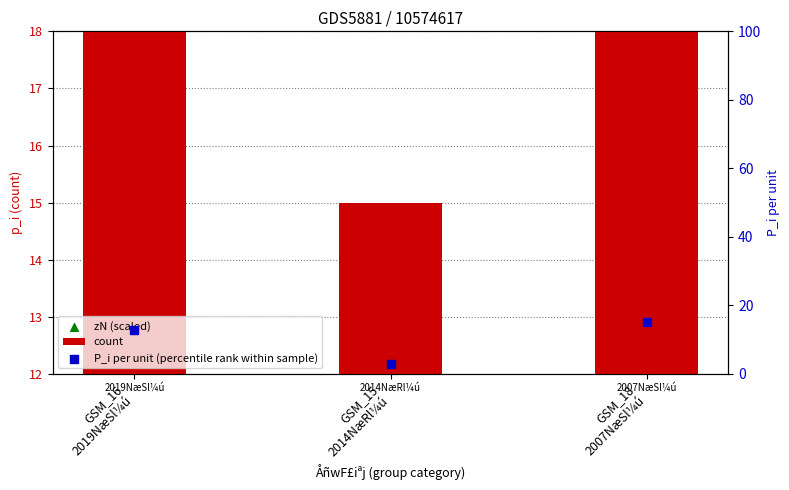

At which category is the sum across all series the highest?

GSM_18
2007NæSl¼ú